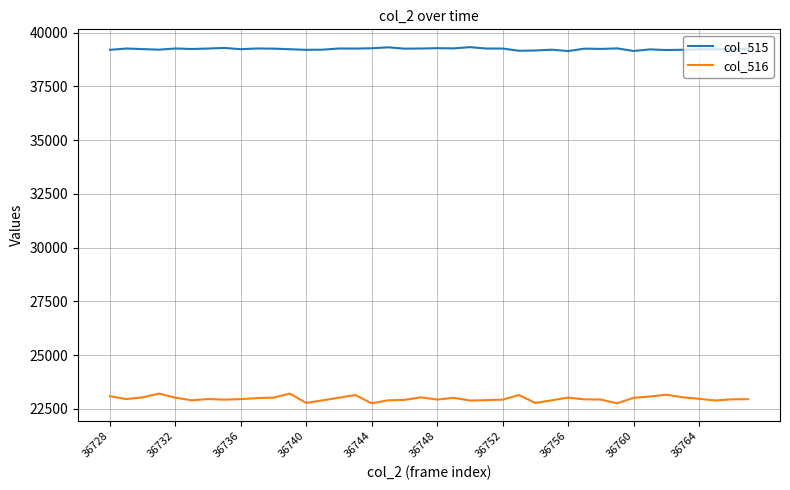

List the series in order of their overall mean, lowest first.

col_516, col_515